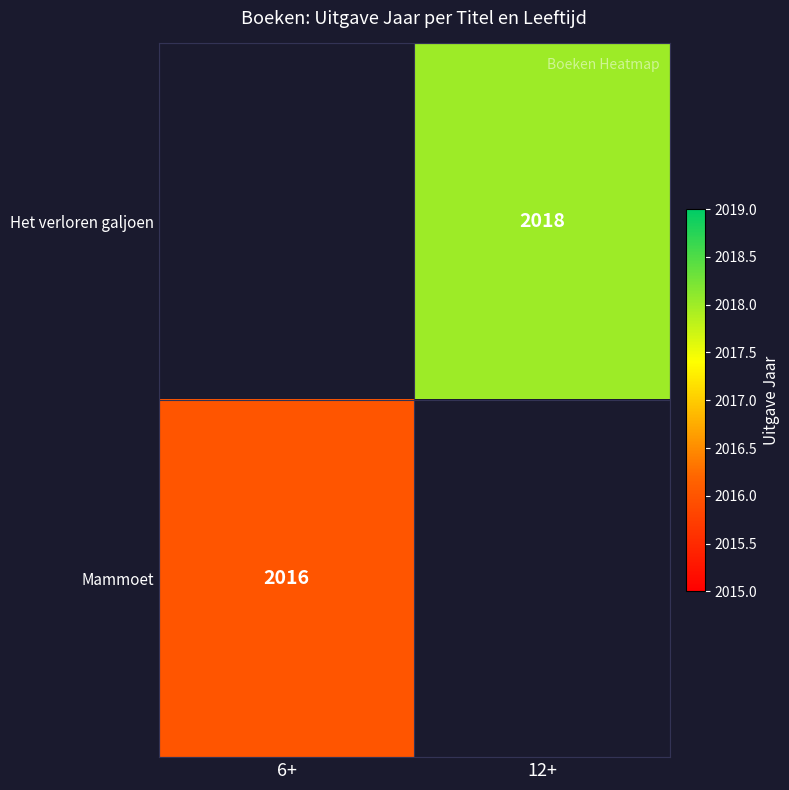

Is the value of Het verloren galjoen at 12+ greater than the value of Mammoet at 6+?

Yes